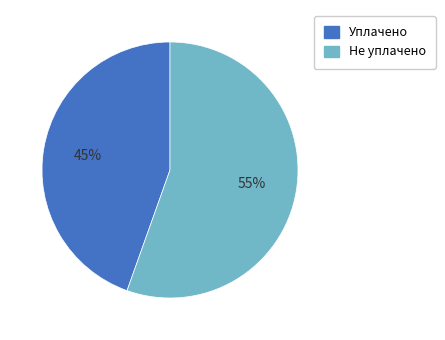

Is there any slice that represents more than half of the pie?

Yes